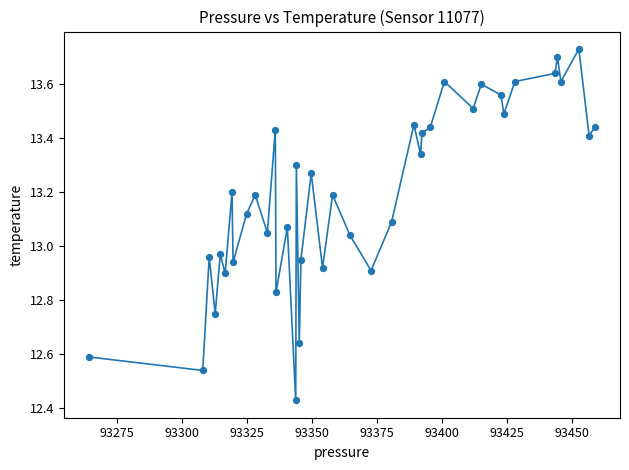

What is the range of Y values (max minus min)?

1.3